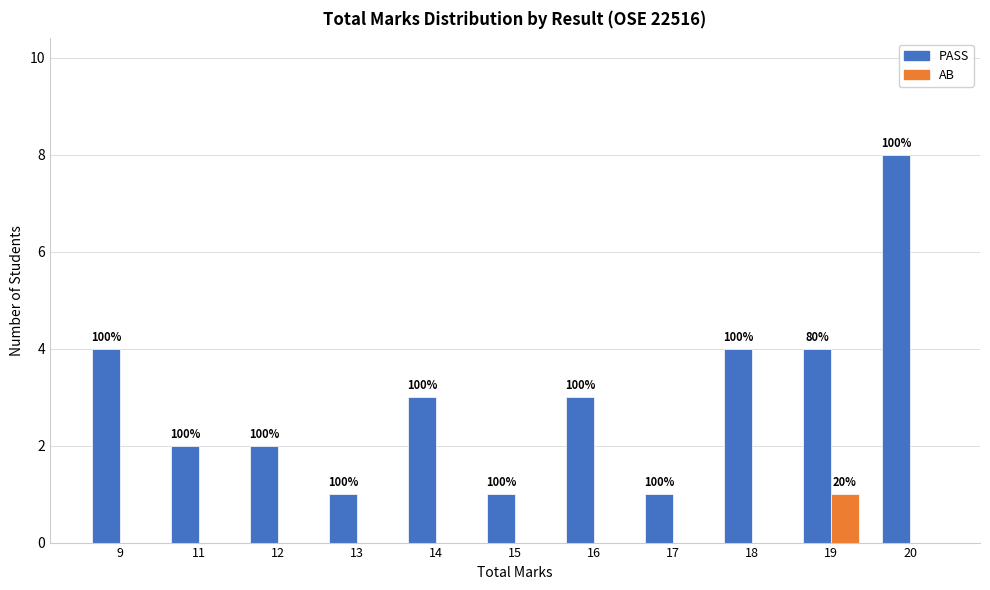

Does the chart contain stacked bars?

No